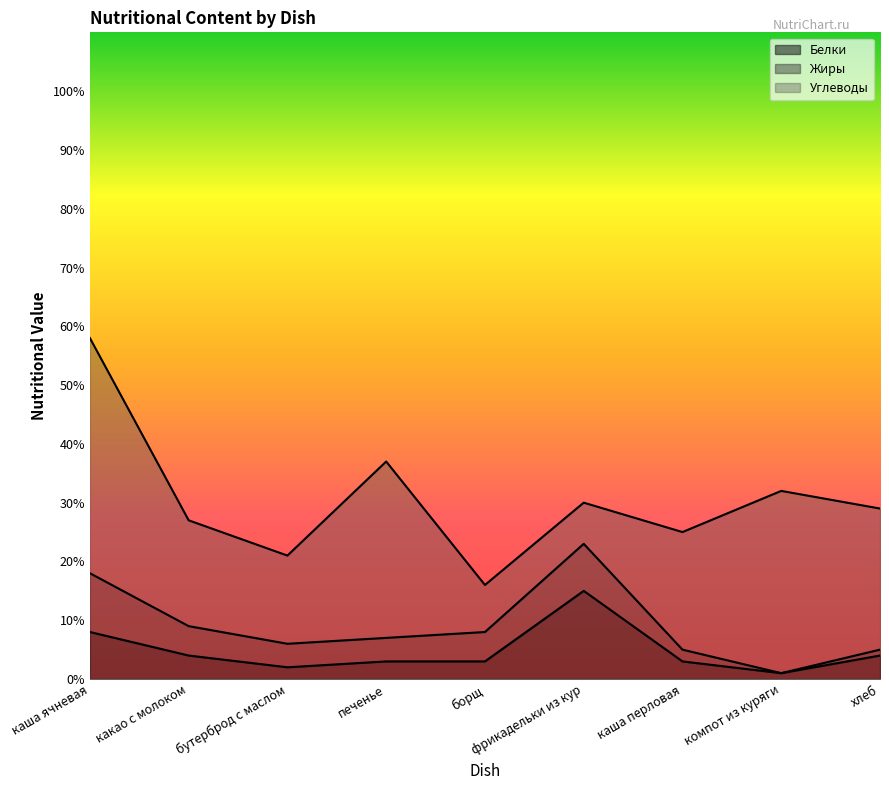

Which category has the lowest value in the Белки series?

компот из куряги